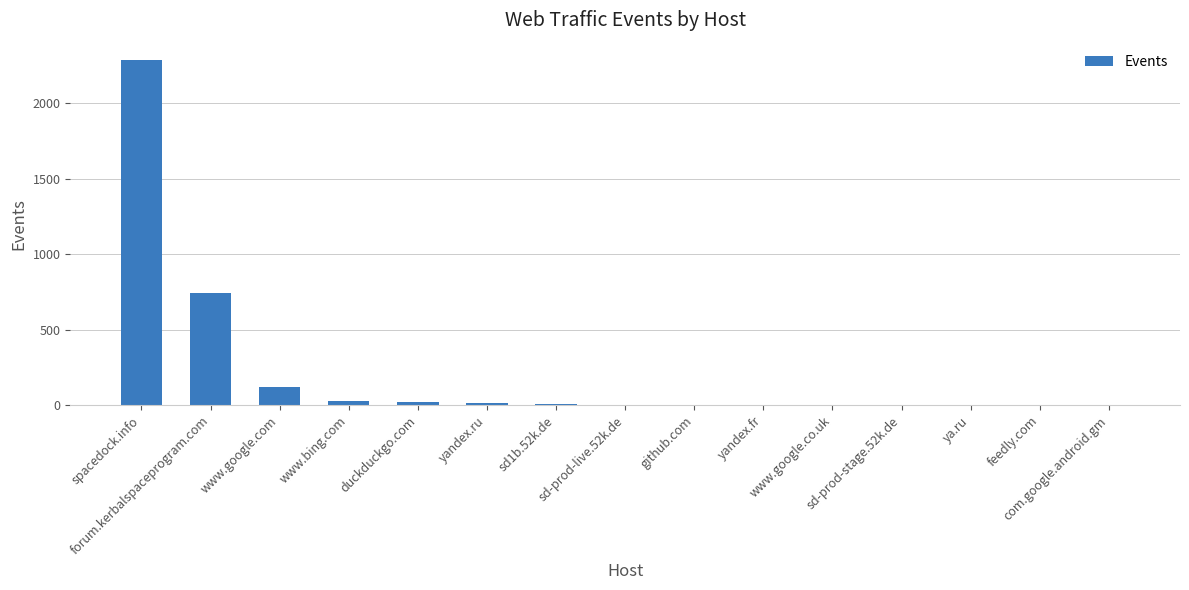

What is the greatest value displayed?

2286